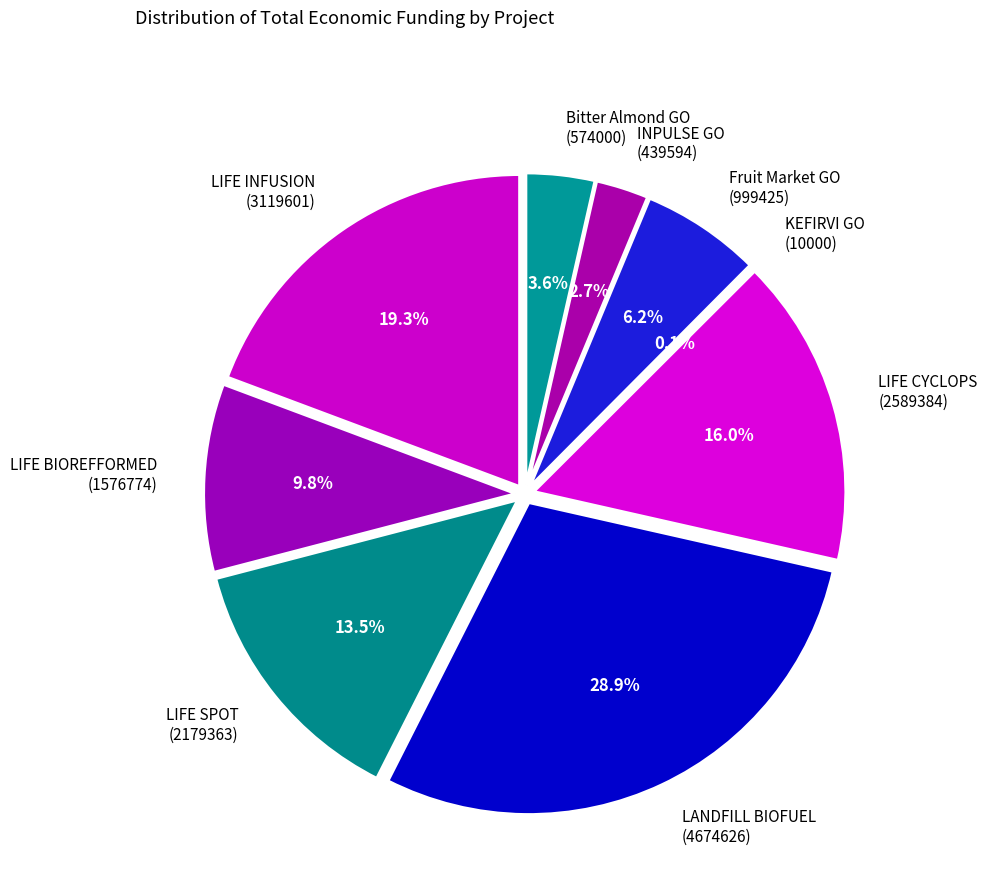

Is INPULSE GO
(439594) the majority of the pie?

No